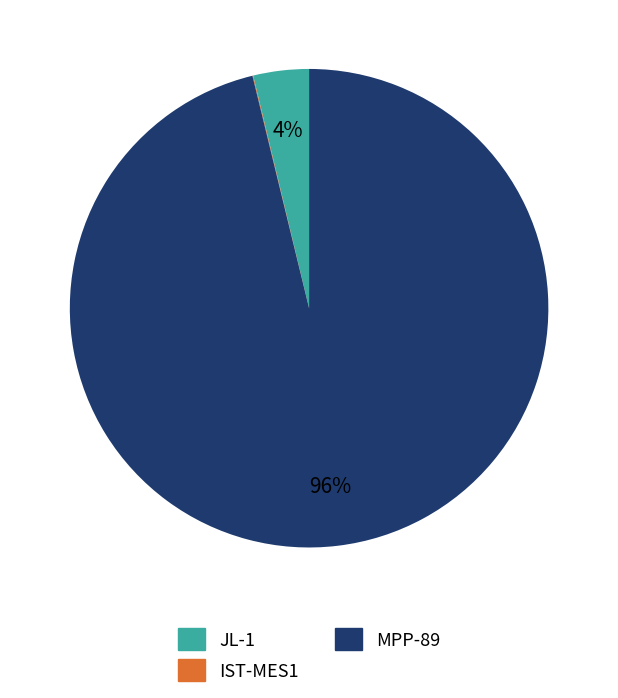

What is the largest slice in the pie chart?

MPP-89